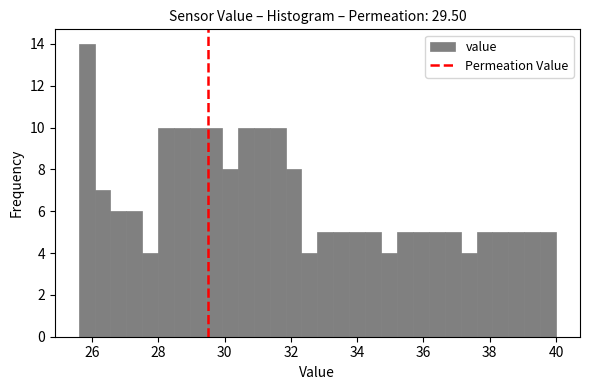

Read against the x-axis, roughly where is the centre of the tallest bar?

25.8